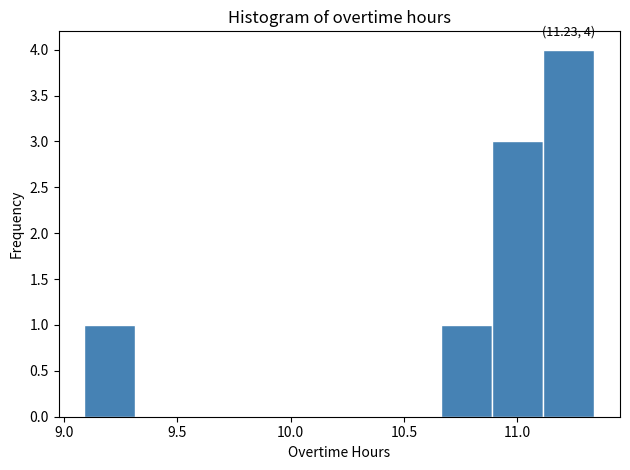

Which range on the x-axis has the tallest bar?

11.115 to 11.340